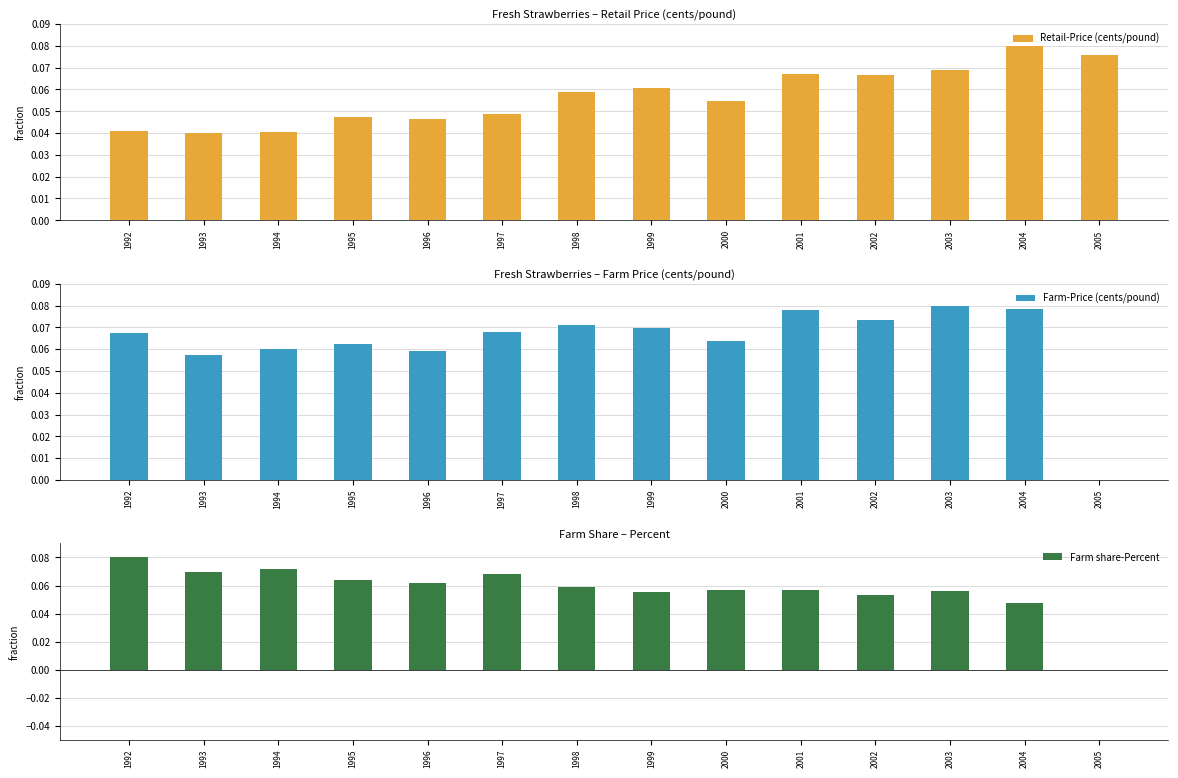

At how many categories does at least one series exceed 0?

14